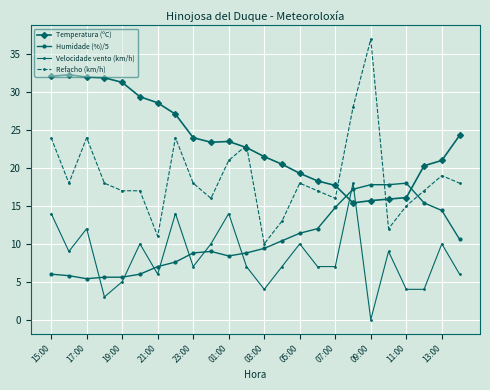

True or false: Humidade (%)/5 and Velocidade vento (km/h) intersect in this chart.

True